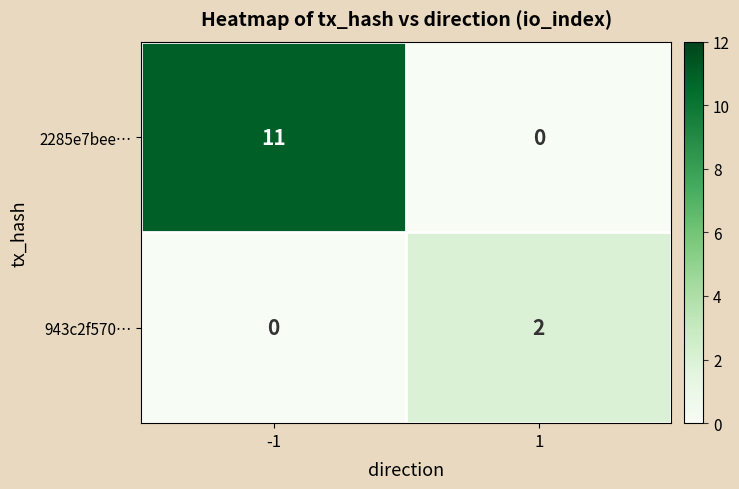

The 943c2f570… series shows 3 at 1. True or false?

False